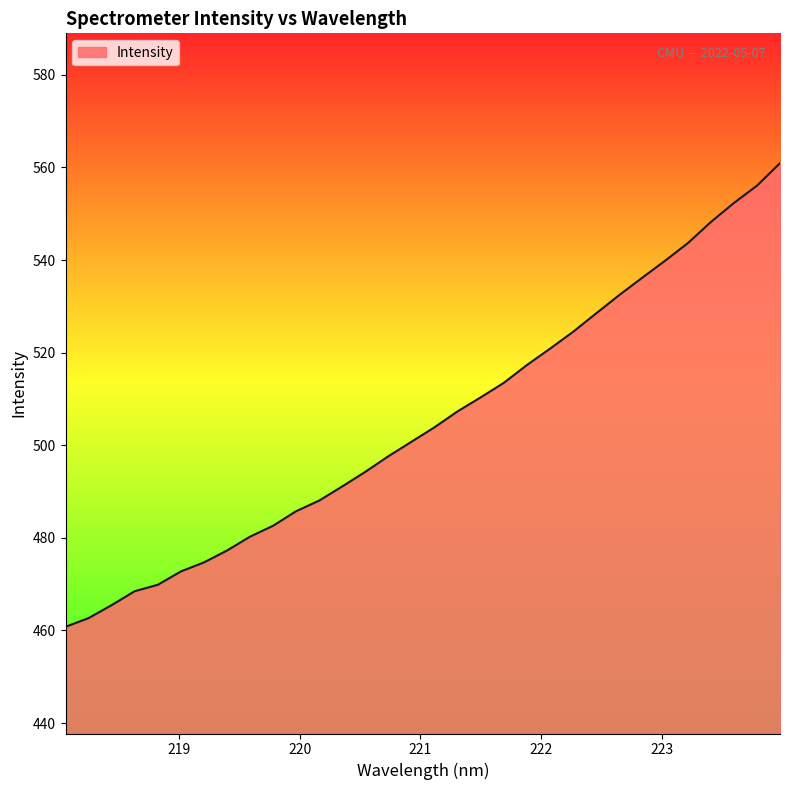

How many lines are shown in the chart?

1